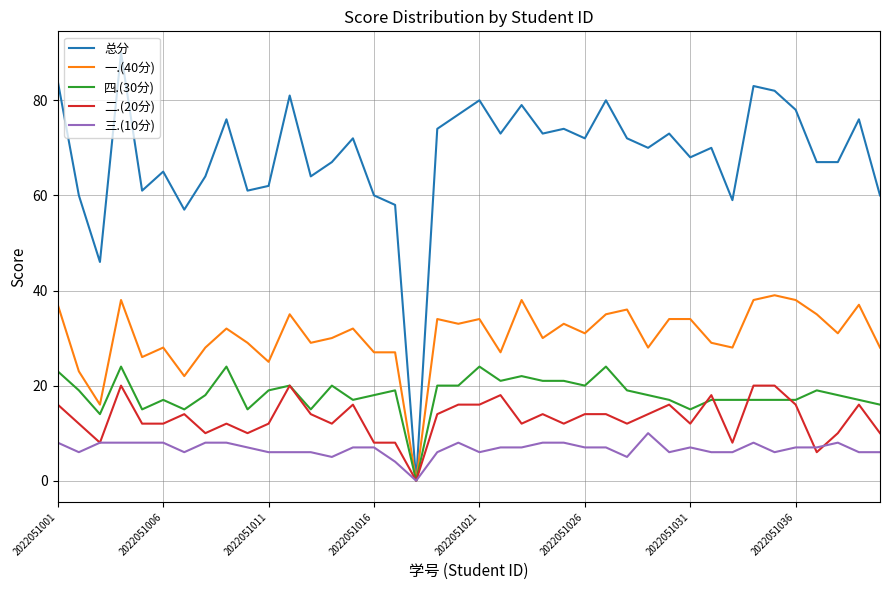

Which series has the largest total across all categories?

总分